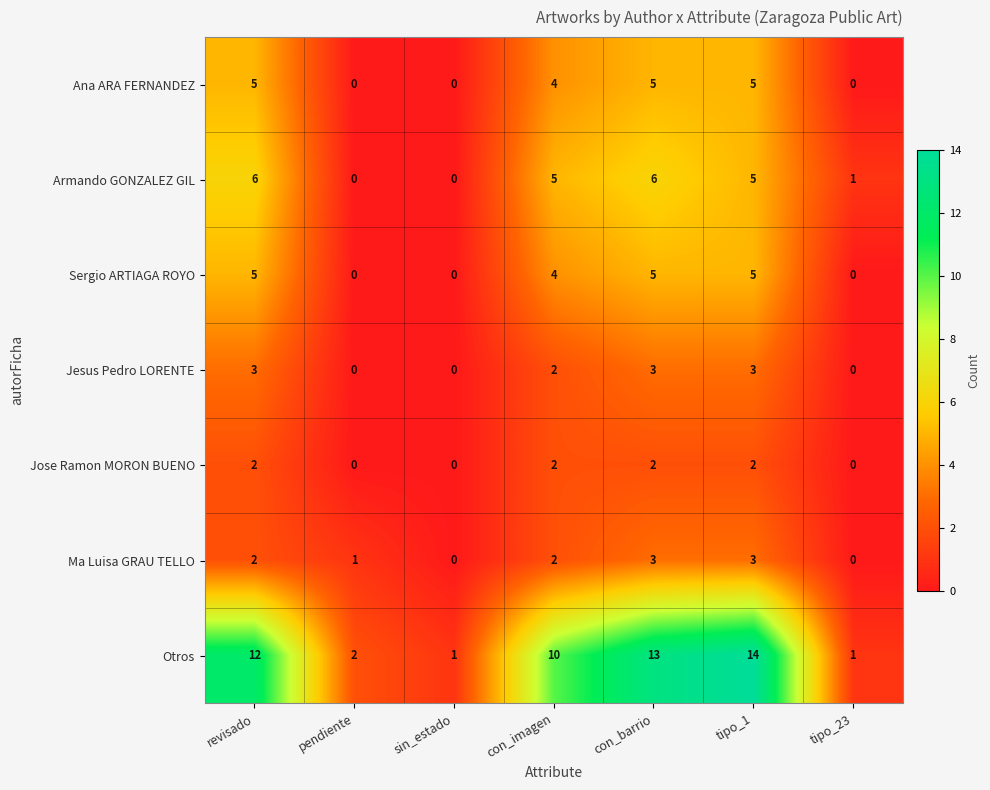

Where does the Jesus Pedro LORENTE series first go above 2?

revisado